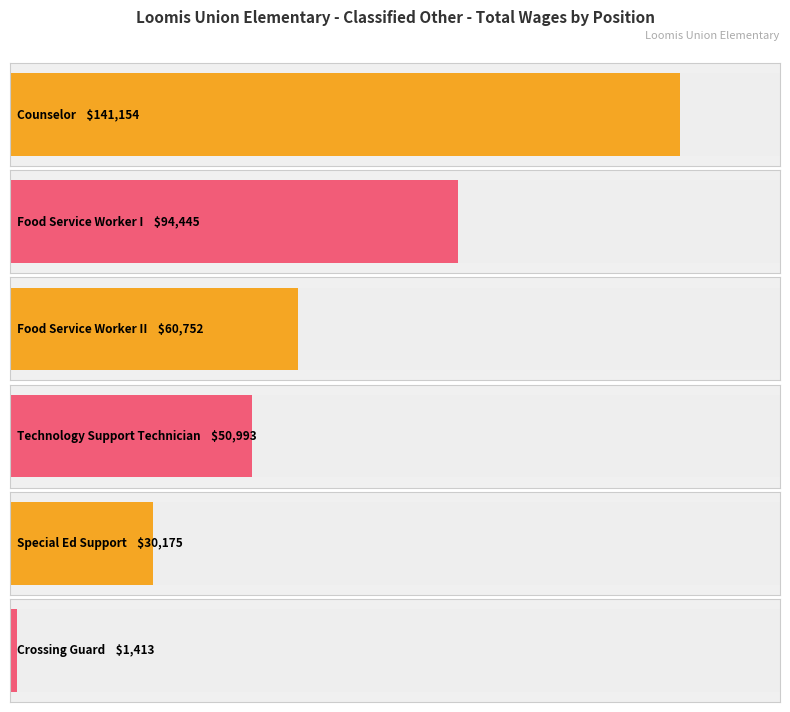

At which label is the value closest to 41771?

Technology Support Technician